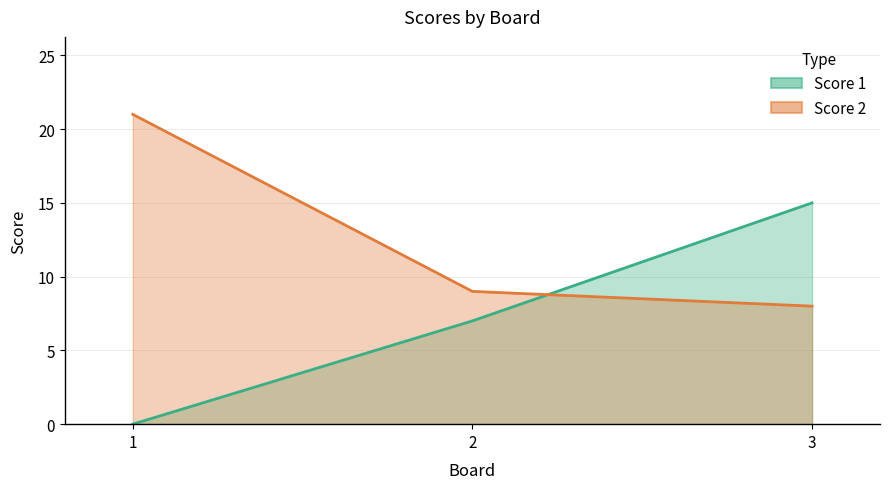

At which category does the chart reach its minimum across all series?

1